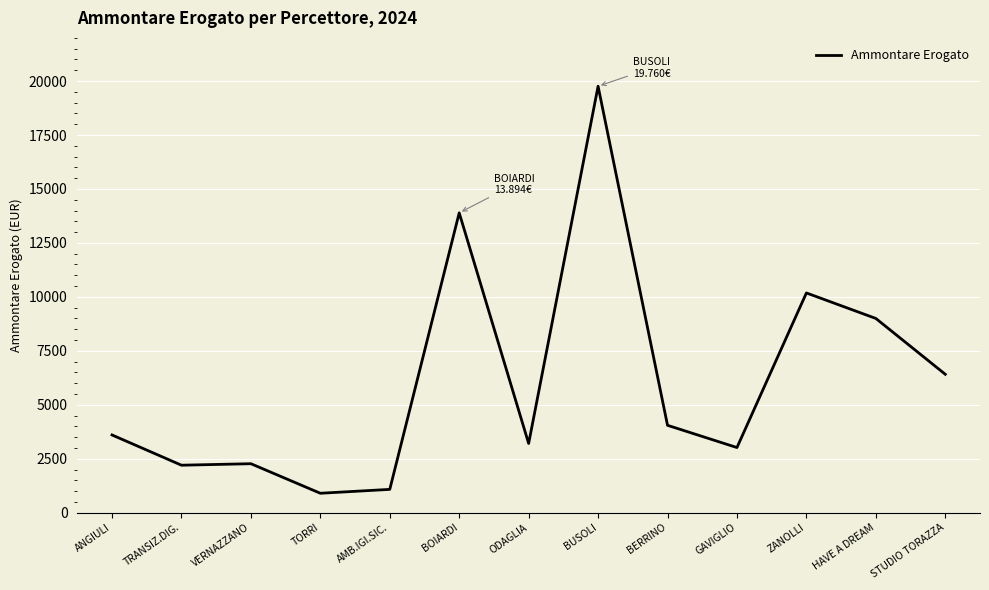

Approximately how many times larger is the value at BUSOLI compared to VERNAZZANO?

8.7